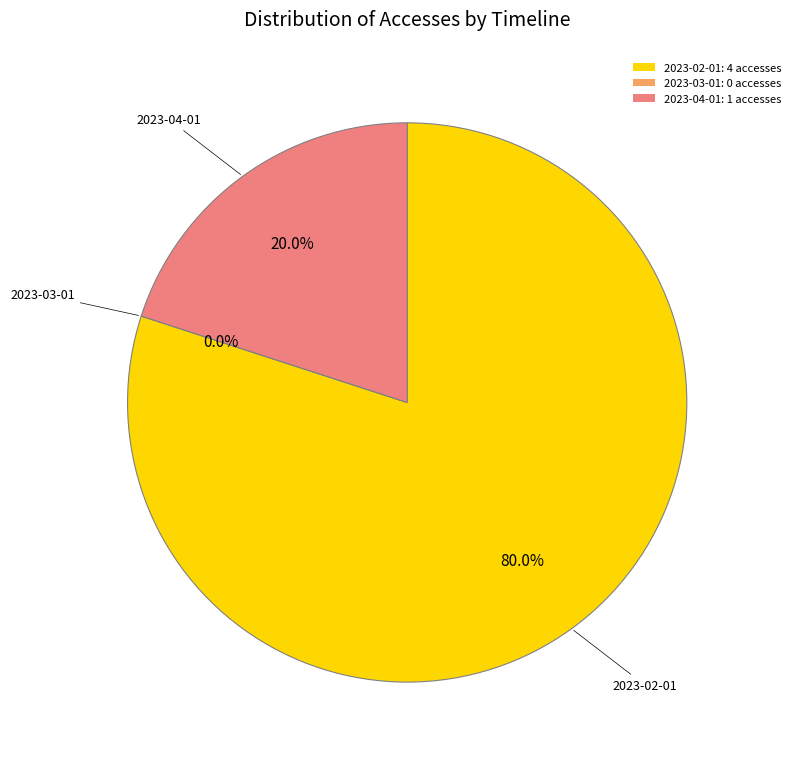

How much of the chart is everything except 2023-04-01?

80.0%